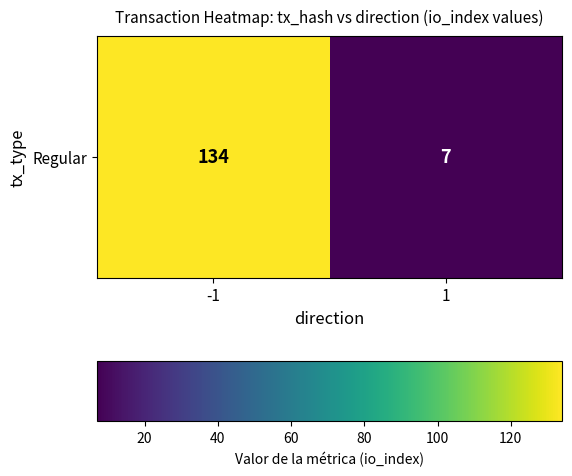

Which category has the lowest value across all series?

1